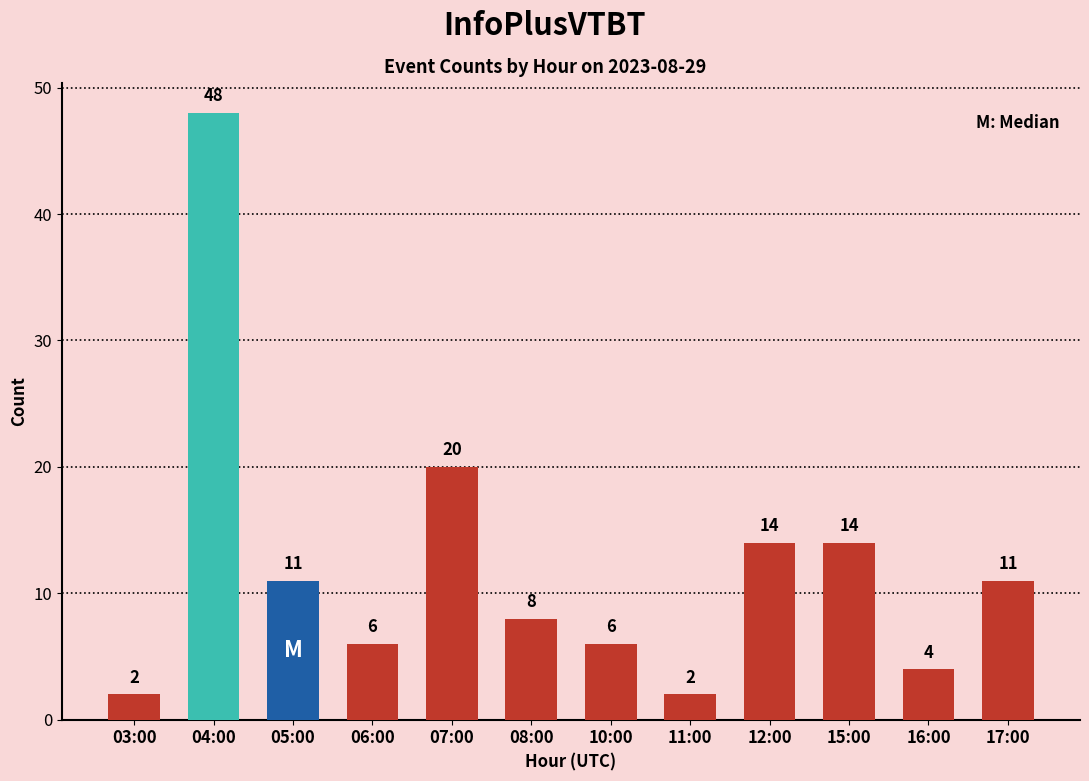

The chart shows a value of 2 at 16:00. True or false?

False